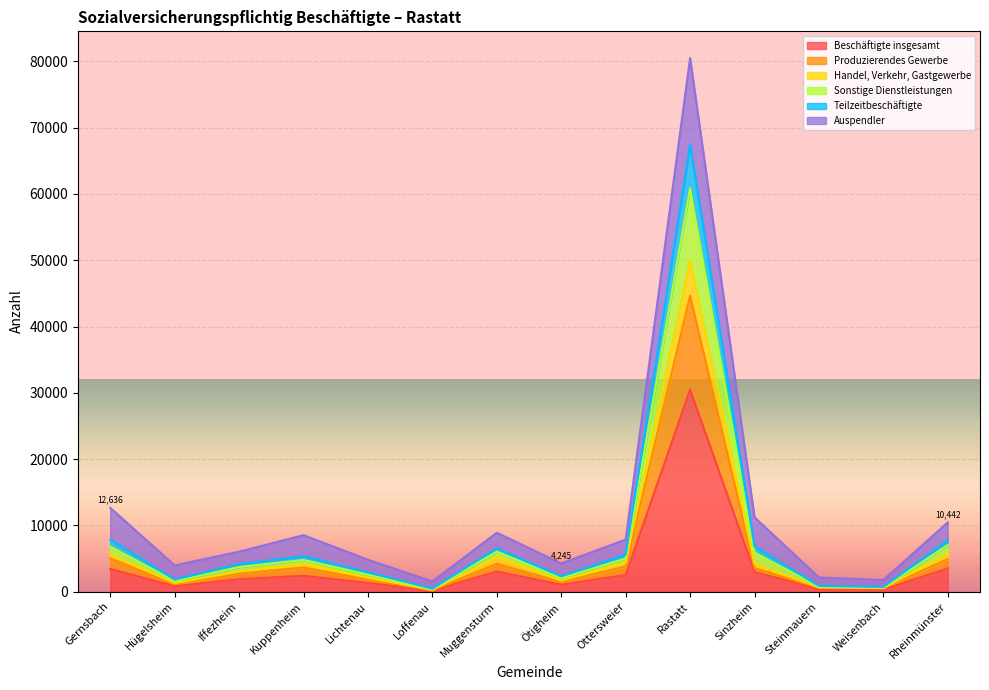

What is the approximate value of Teilzeitbeschäftigte at Kuppenheim, to the nearest 100?

5400